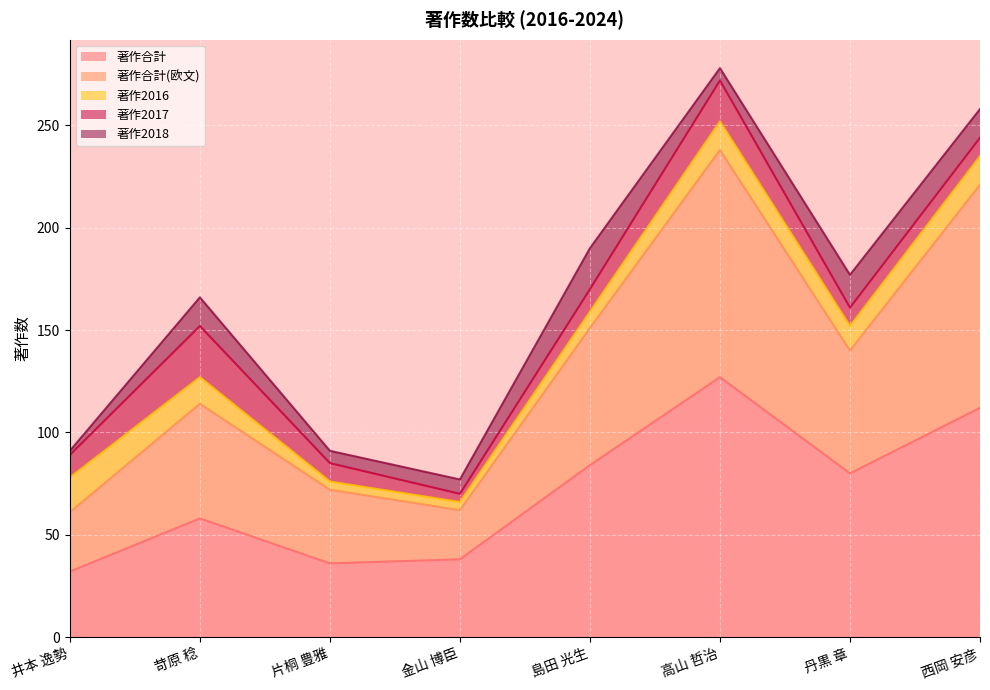

Between 片桐 豊雅 and 高山 哲治, which series saw the biggest shift?

著作合計